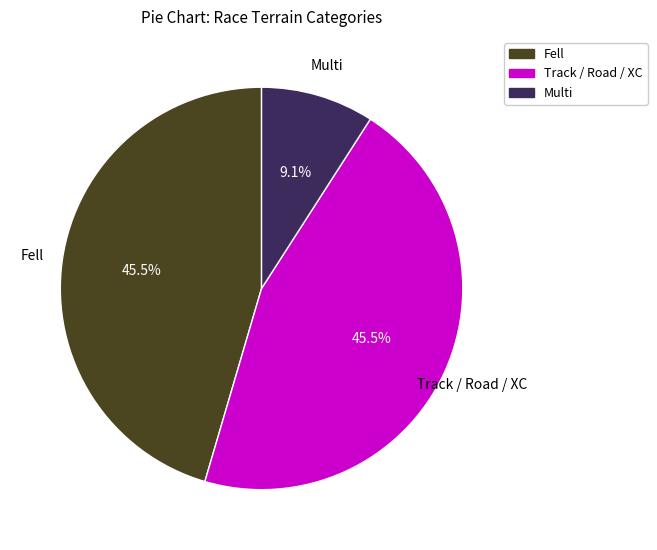

To the nearest percent, what percentage of the pie is Multi?

9%